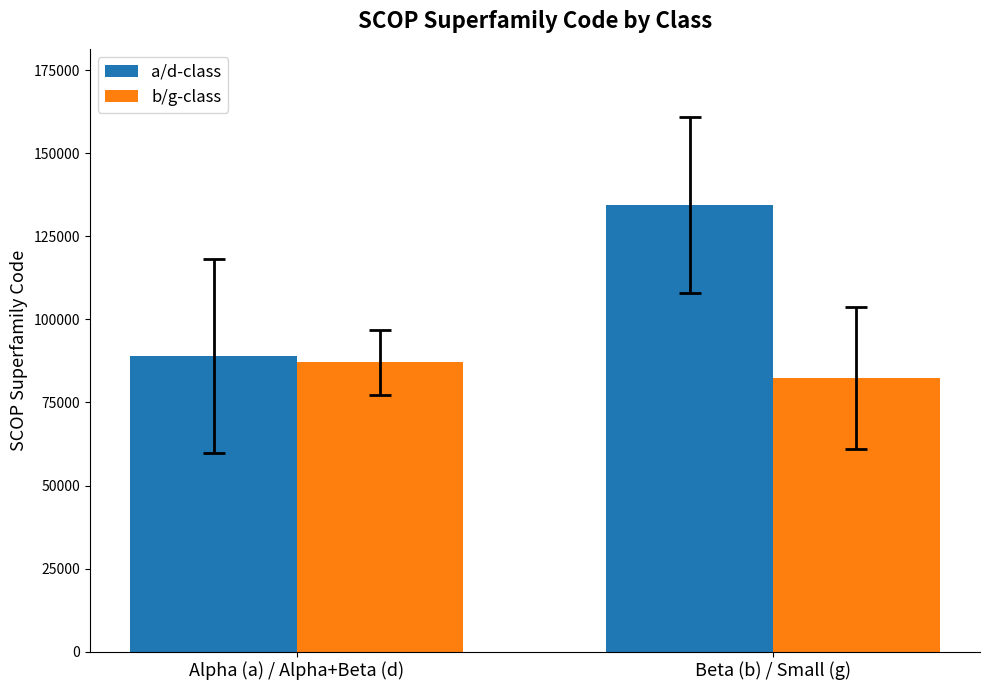

How many data points does each series have?

2